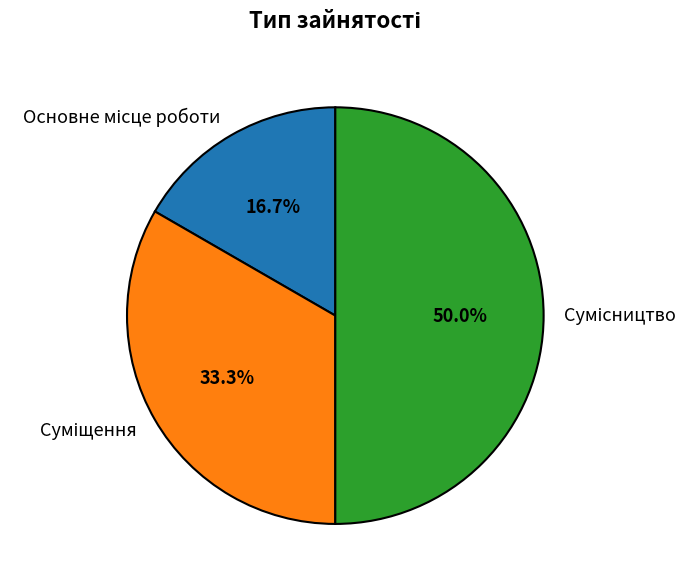

What percentage is the Основне місце роботи slice, to the nearest percent?

17%